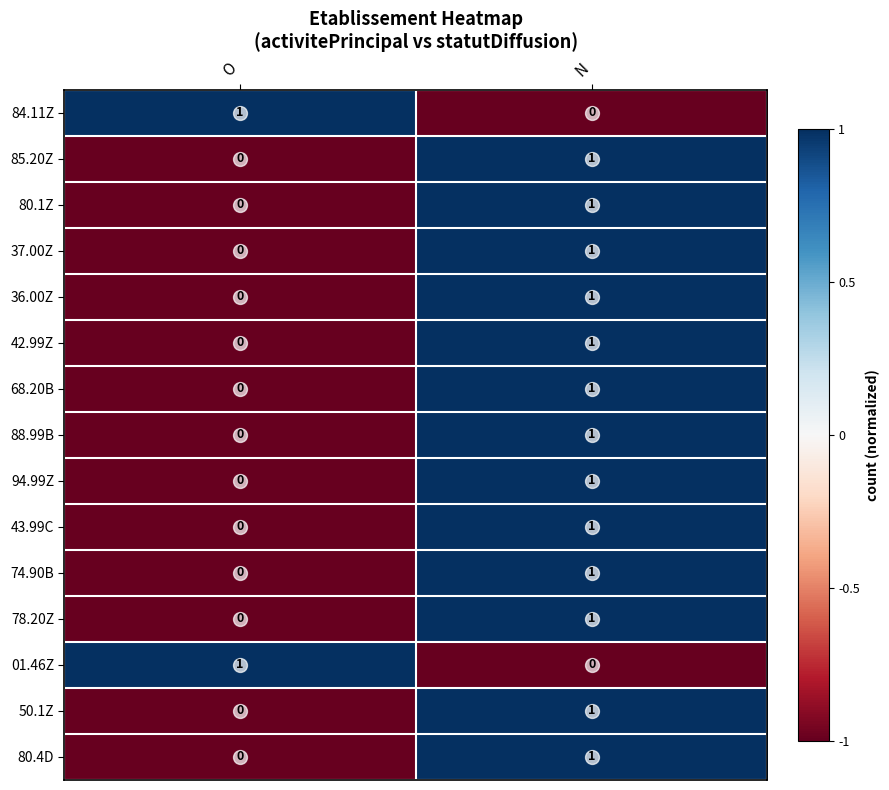

Is the value of 88.99B at N greater than the value of 50.1Z at O?

Yes